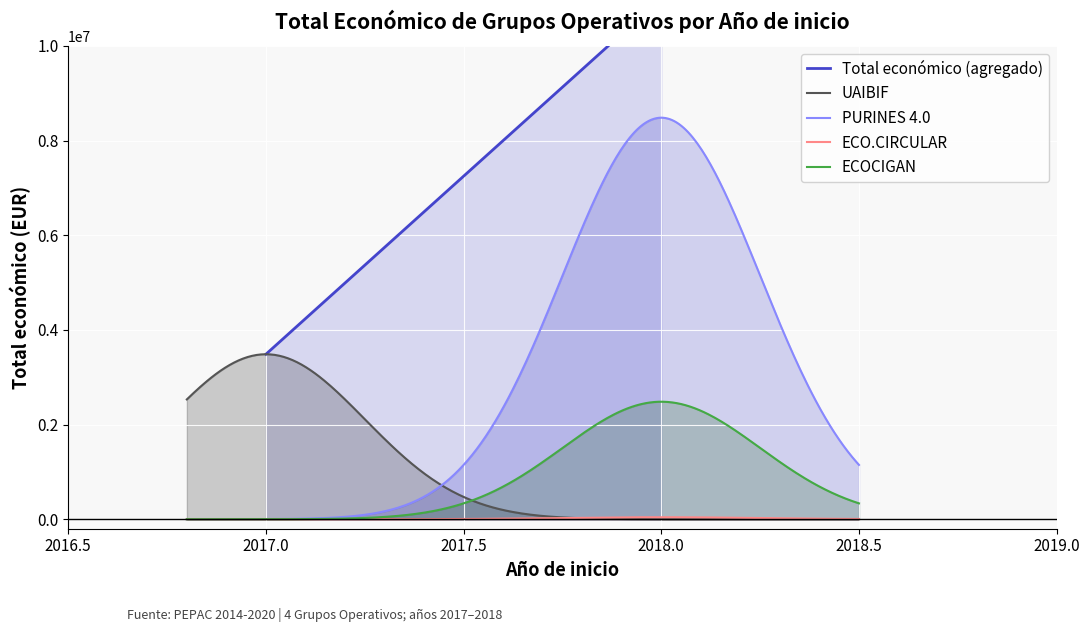

Does the chart display data point markers on the line(s)?

No